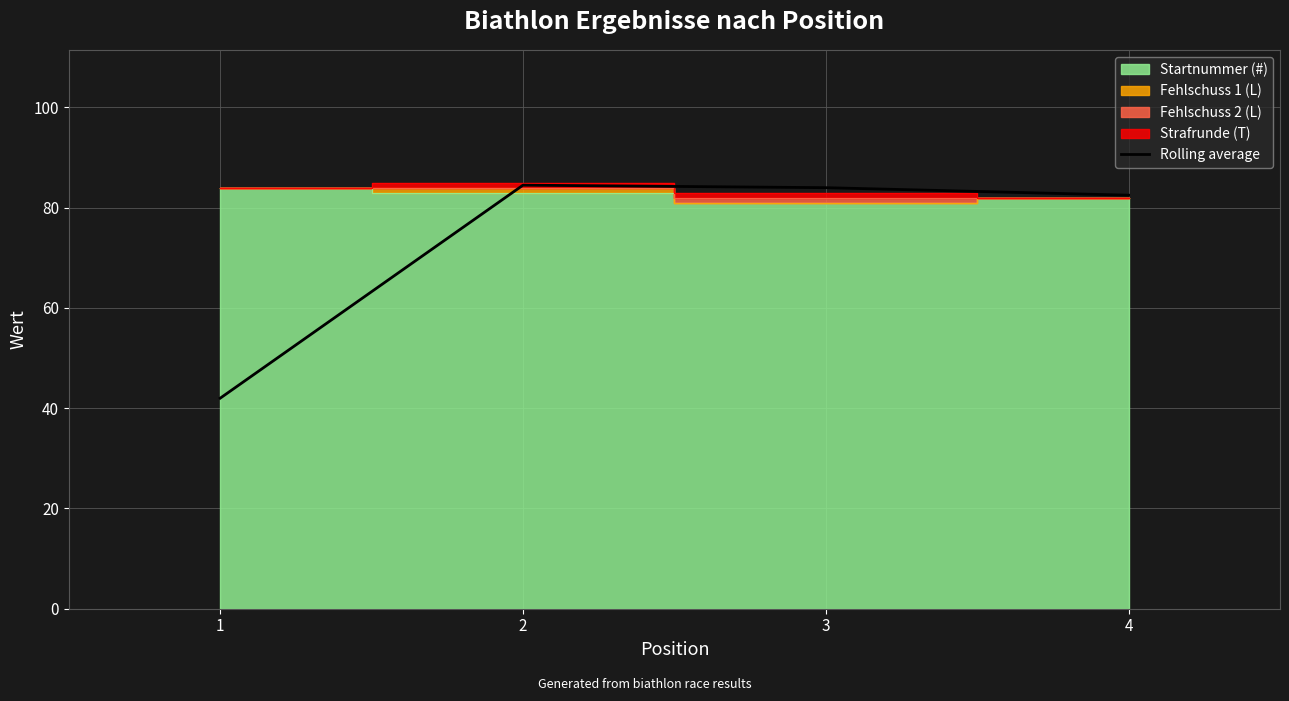

How many data points are above 84?

1